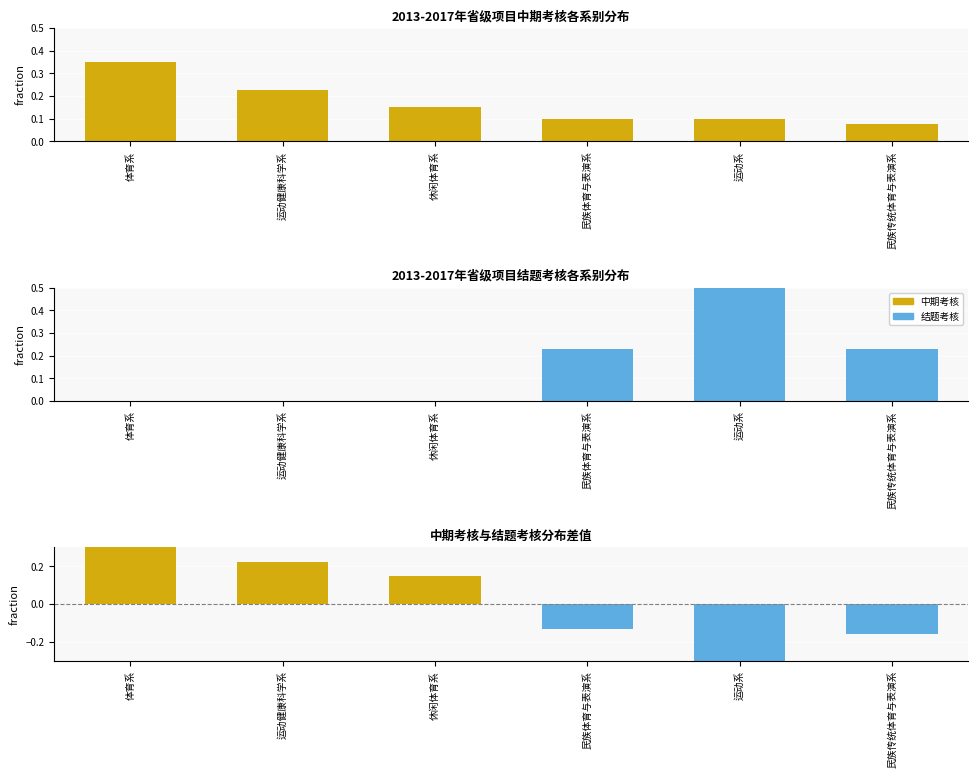

What is the difference between the 中期考核 values at 民族传统体育与表演系 and 休闲体育系?

0.1